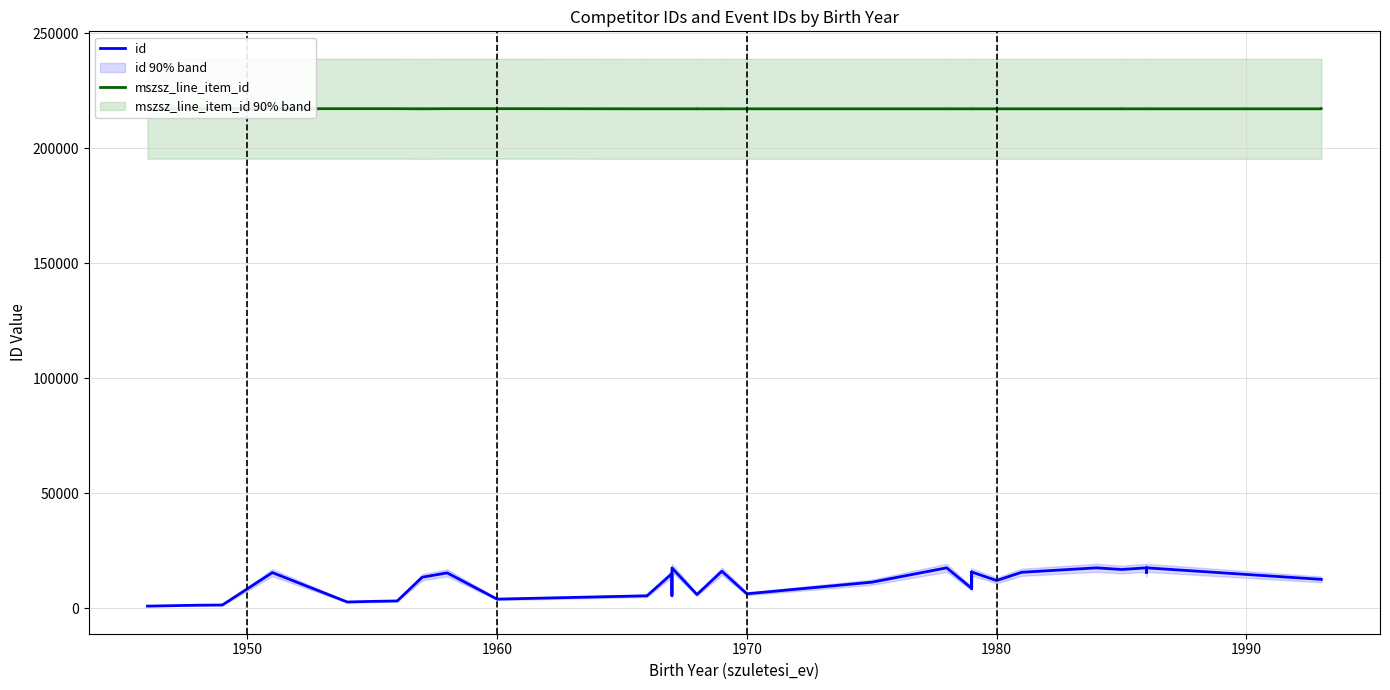

What is the smallest value displayed?

984